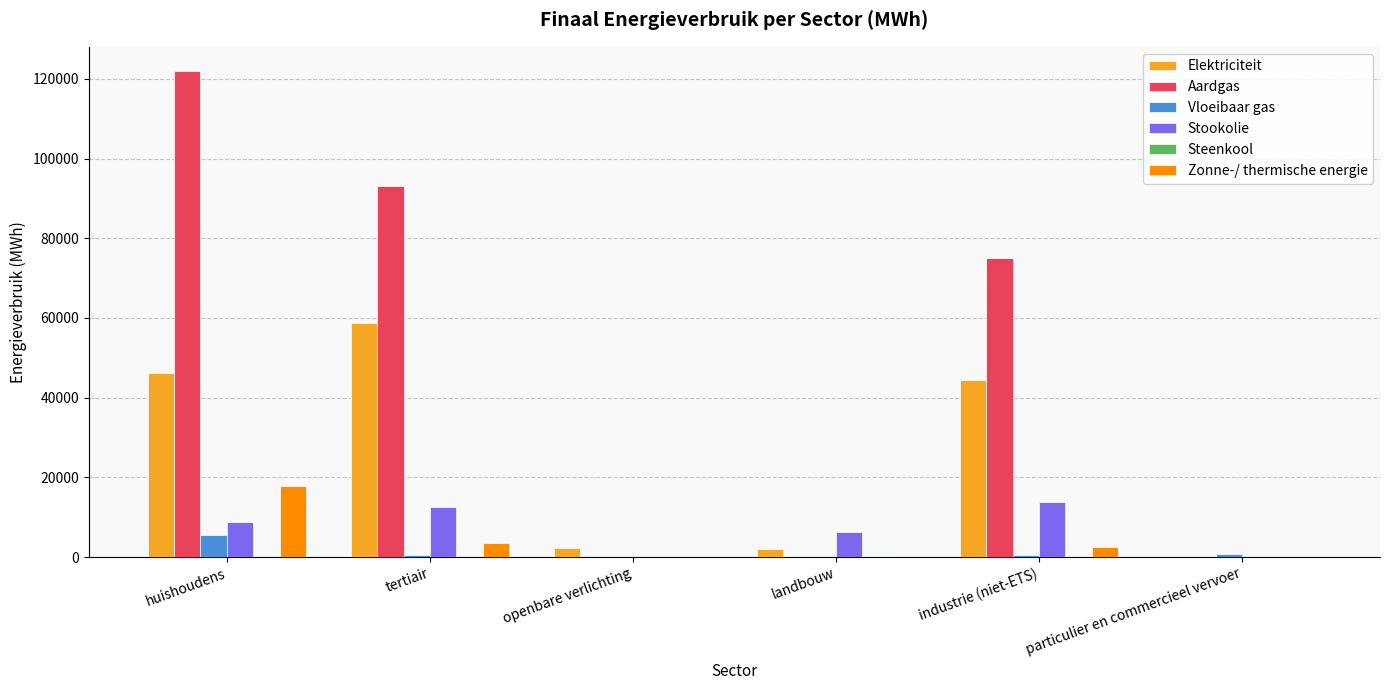

What is the greatest value displayed?

121940.2